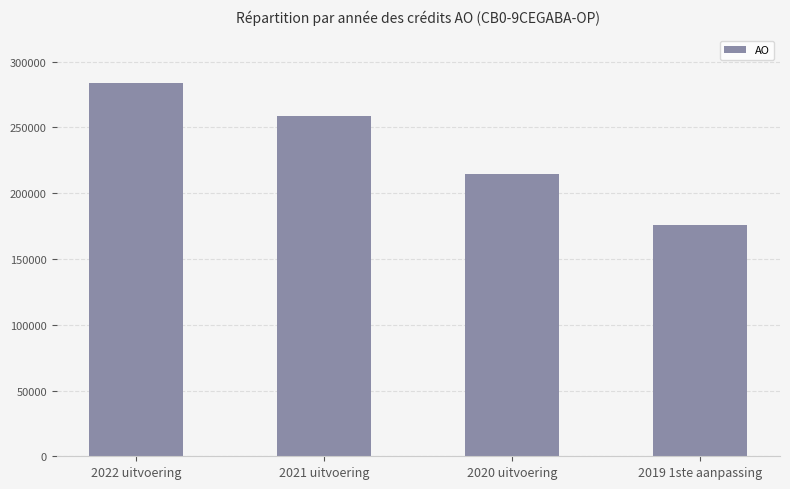

The chart shows a value of 49992 at 2019 1ste aanpassing. True or false?

False